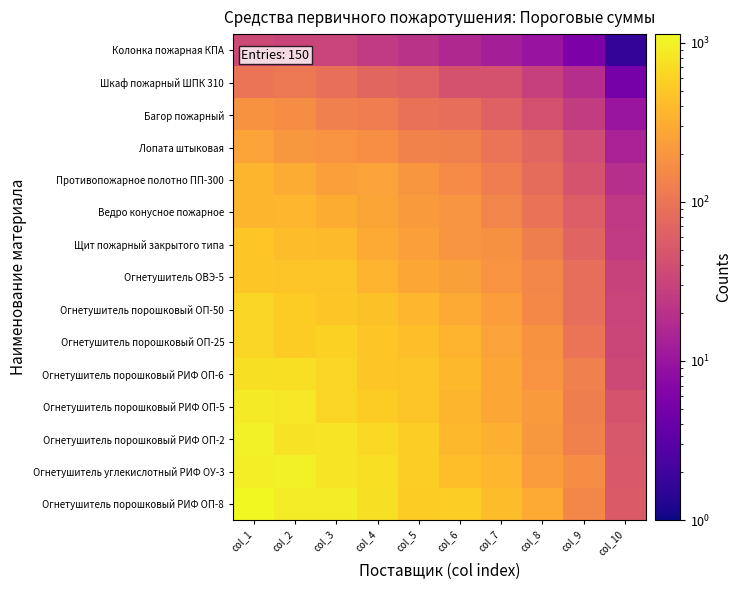

At how many categories does at least one series exceed 1116?

1